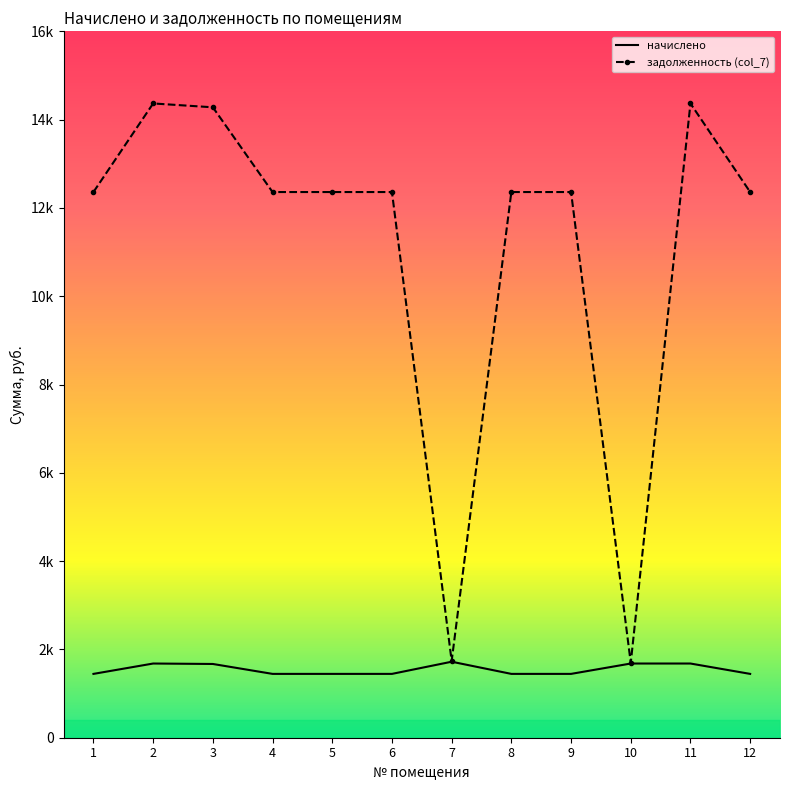

Rank the series at 9 from highest to lowest value.

задолженность (col_7), начислено